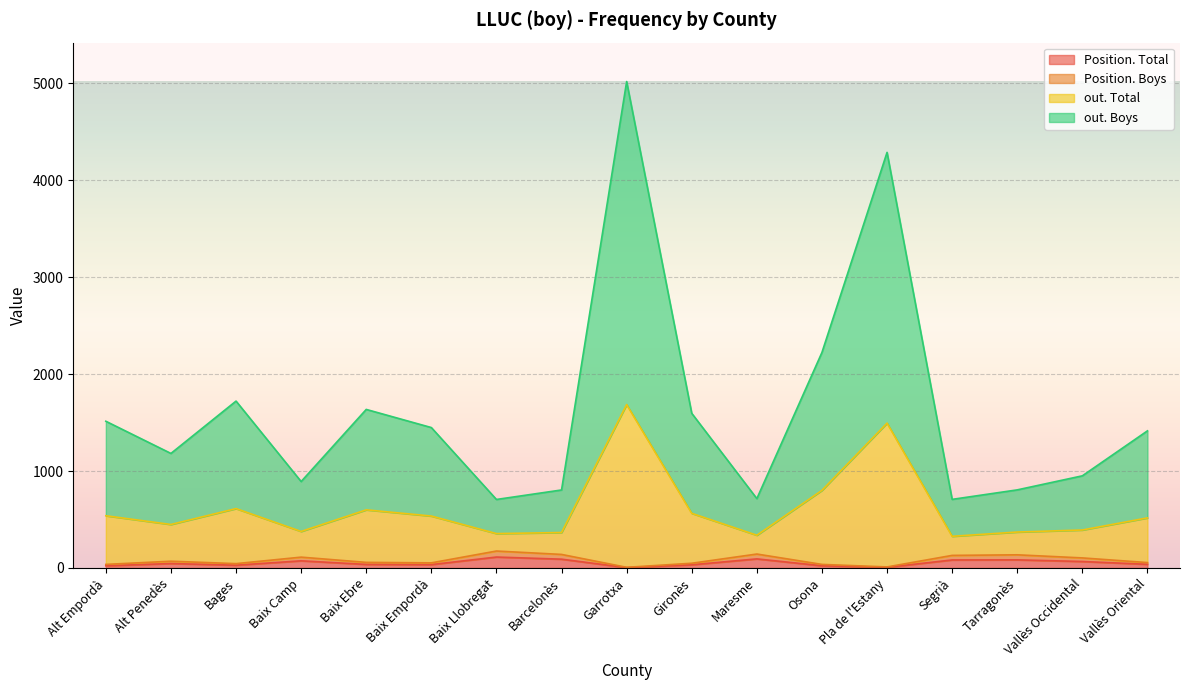

The Position. Boys series shows 41 at Baix Camp. True or false?

False